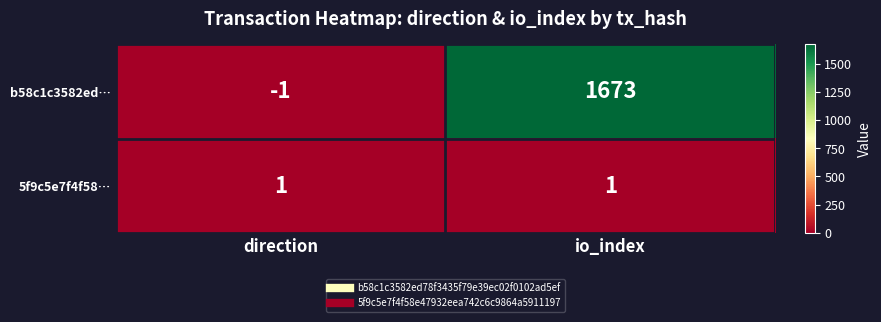

At which category does the chart reach its minimum across all series?

direction